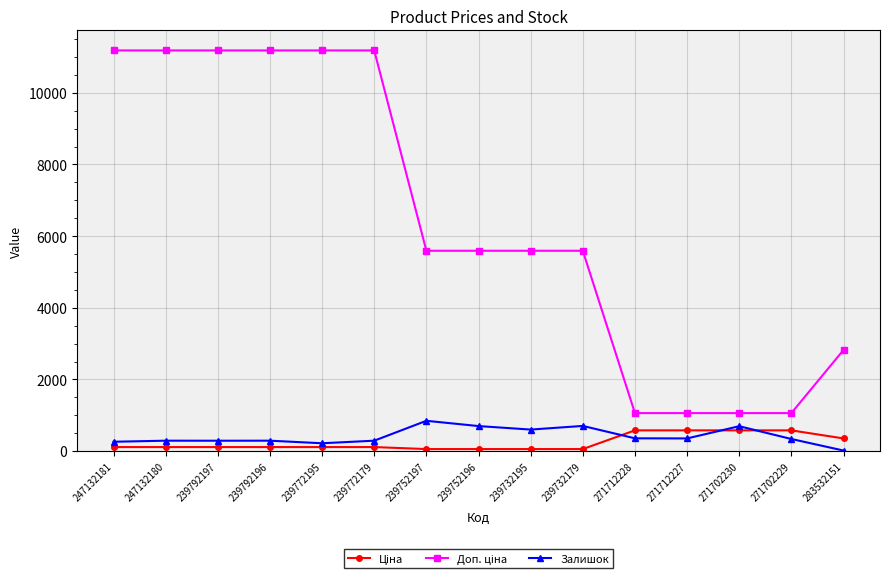

At how many categories does at least one series exceed 209?

15